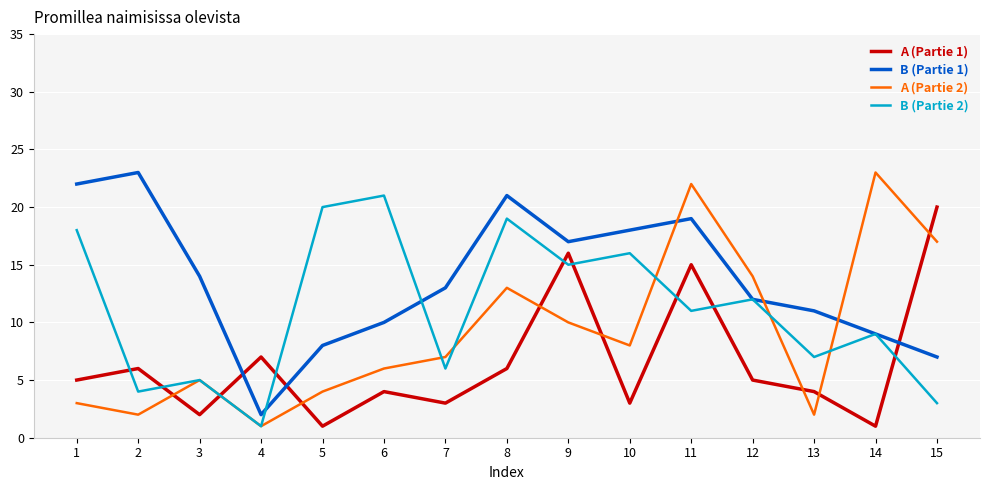

True or false: B (Partie 1) and A (Partie 1) cross at least once.

True